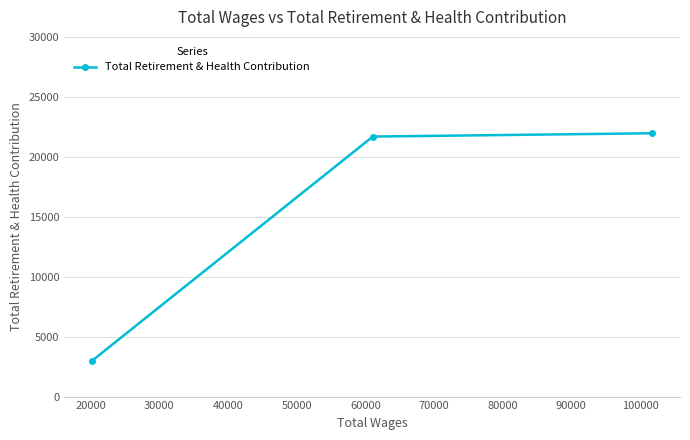

What is the value of the 1st point from the left?

2995